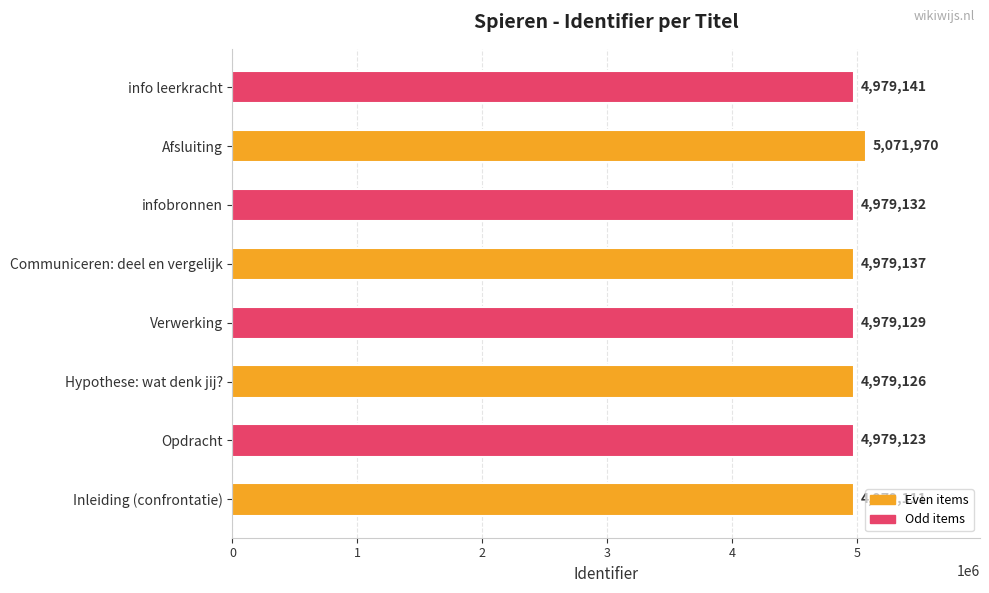

What is the change in value from Communiceren: deel en vergelijk to Afsluiting?

+92833